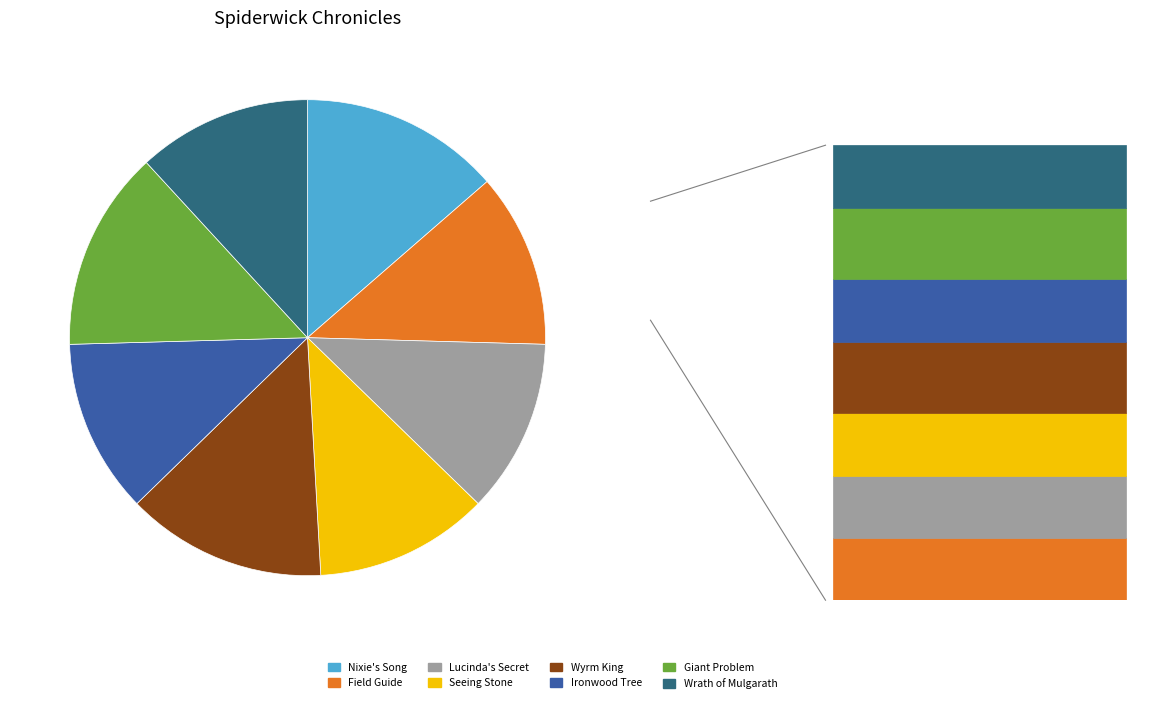

How many slices are in this pie chart?

8